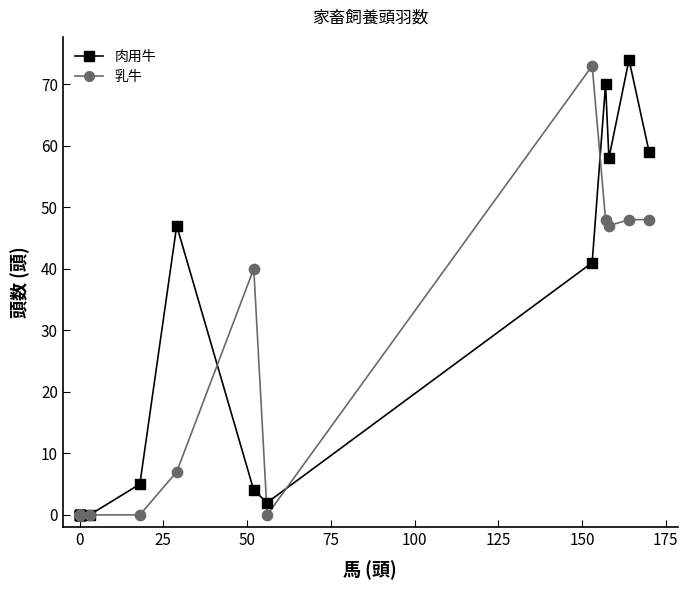

In the 乳牛 series, what Y value is closest to 36?

40